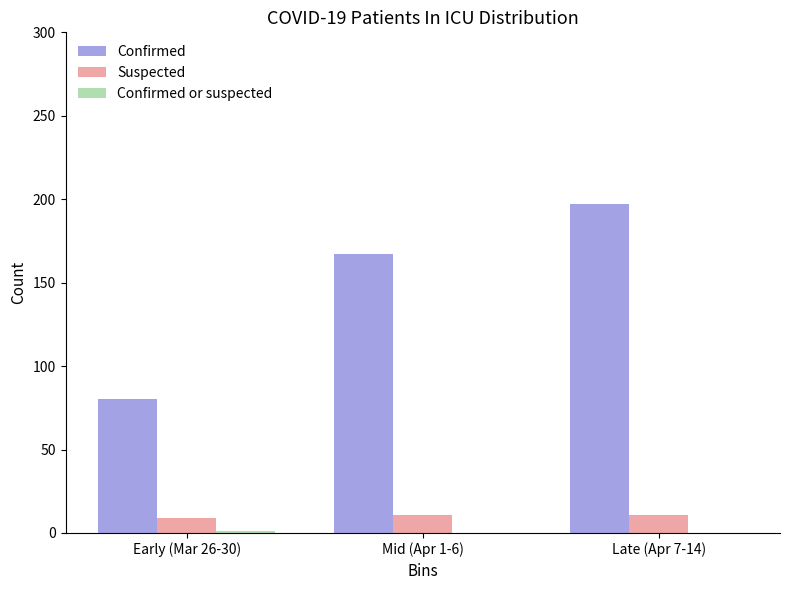

Between Mid (Apr 1-6) and Late (Apr 7-14), which series saw the biggest shift?

Confirmed